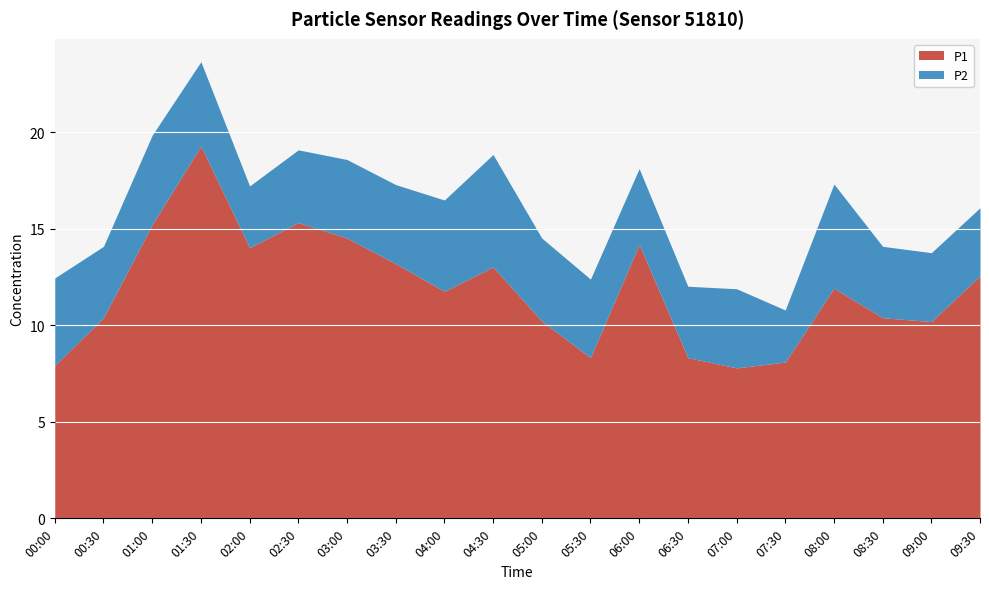

What is the value of the P2 point at the 14th from the left?

3.7